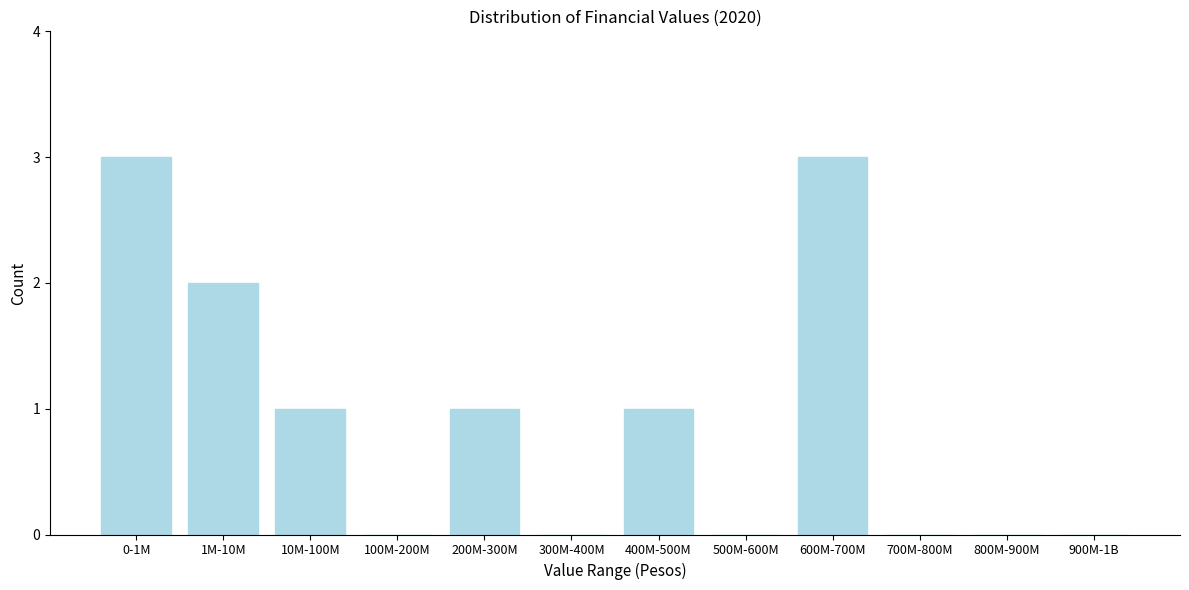

Reading right to left, extract all data points from this chart.

900M-1B=0	800M-900M=0	700M-800M=0	600M-700M=3	500M-600M=0	400M-500M=1	300M-400M=0	200M-300M=1	100M-200M=0	10M-100M=1	1M-10M=2	0-1M=3